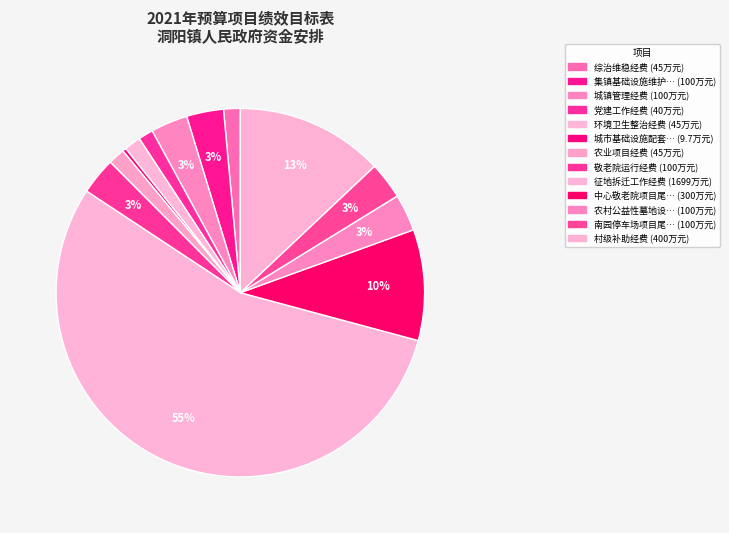

To the nearest percent, what is the difference between the largest and smallest slice percentages?

55%